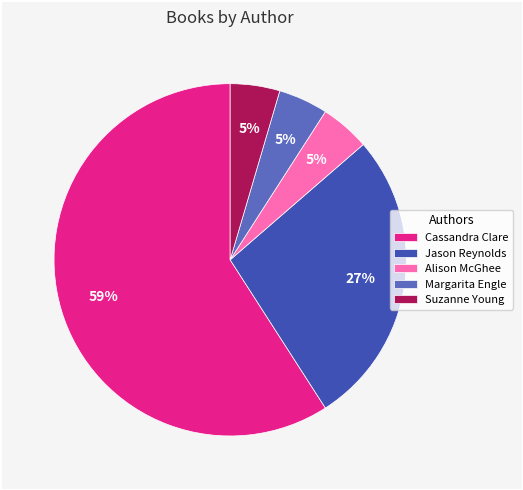

Between Cassandra Clare and Alison McGhee, which is larger?

Cassandra Clare